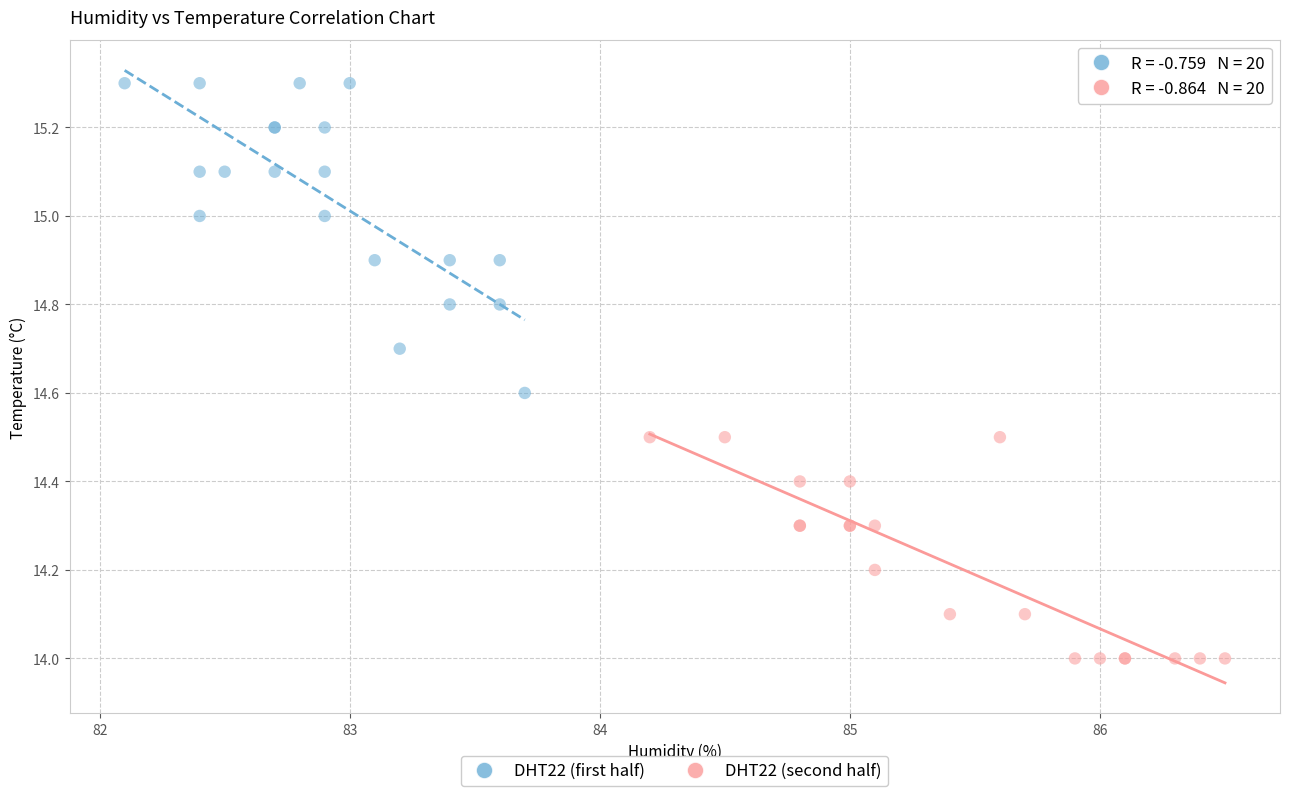

What are all the series names shown in the legend?

DHT22 (first half), DHT22 (second half)